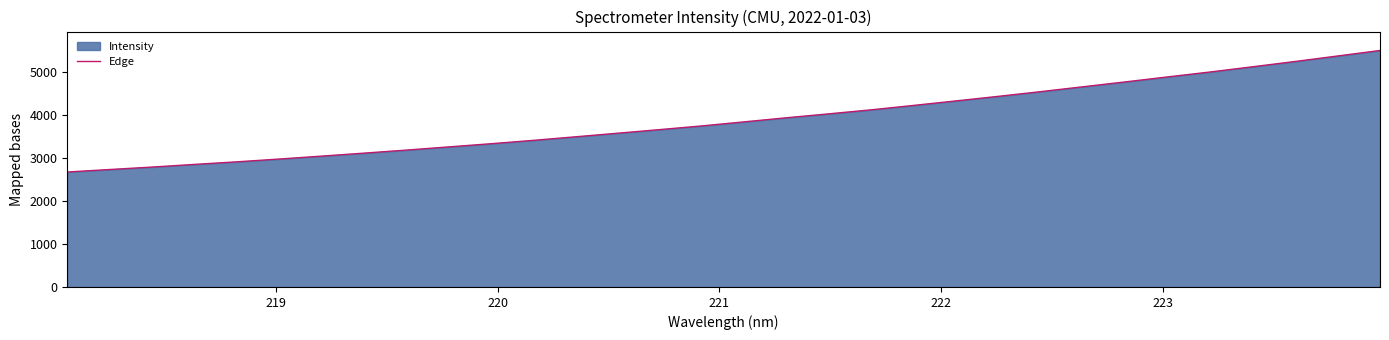

What is the greatest value displayed?

5510.3